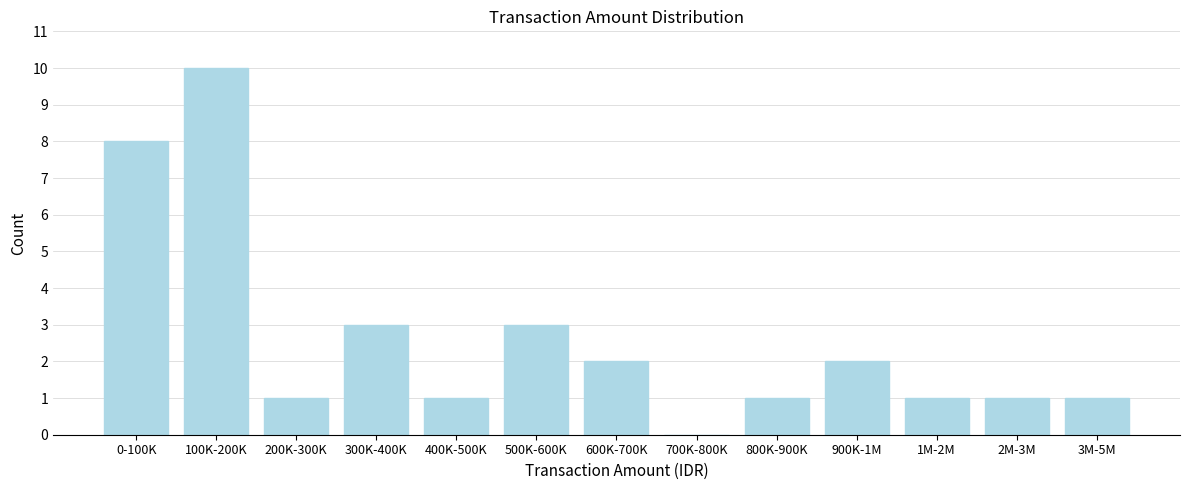

Reading left to right, what are all the values shown in this chart?

0-100K=8	100K-200K=10	200K-300K=1	300K-400K=3	400K-500K=1	500K-600K=3	600K-700K=2	700K-800K=0	800K-900K=1	900K-1M=2	1M-2M=1	2M-3M=1	3M-5M=1